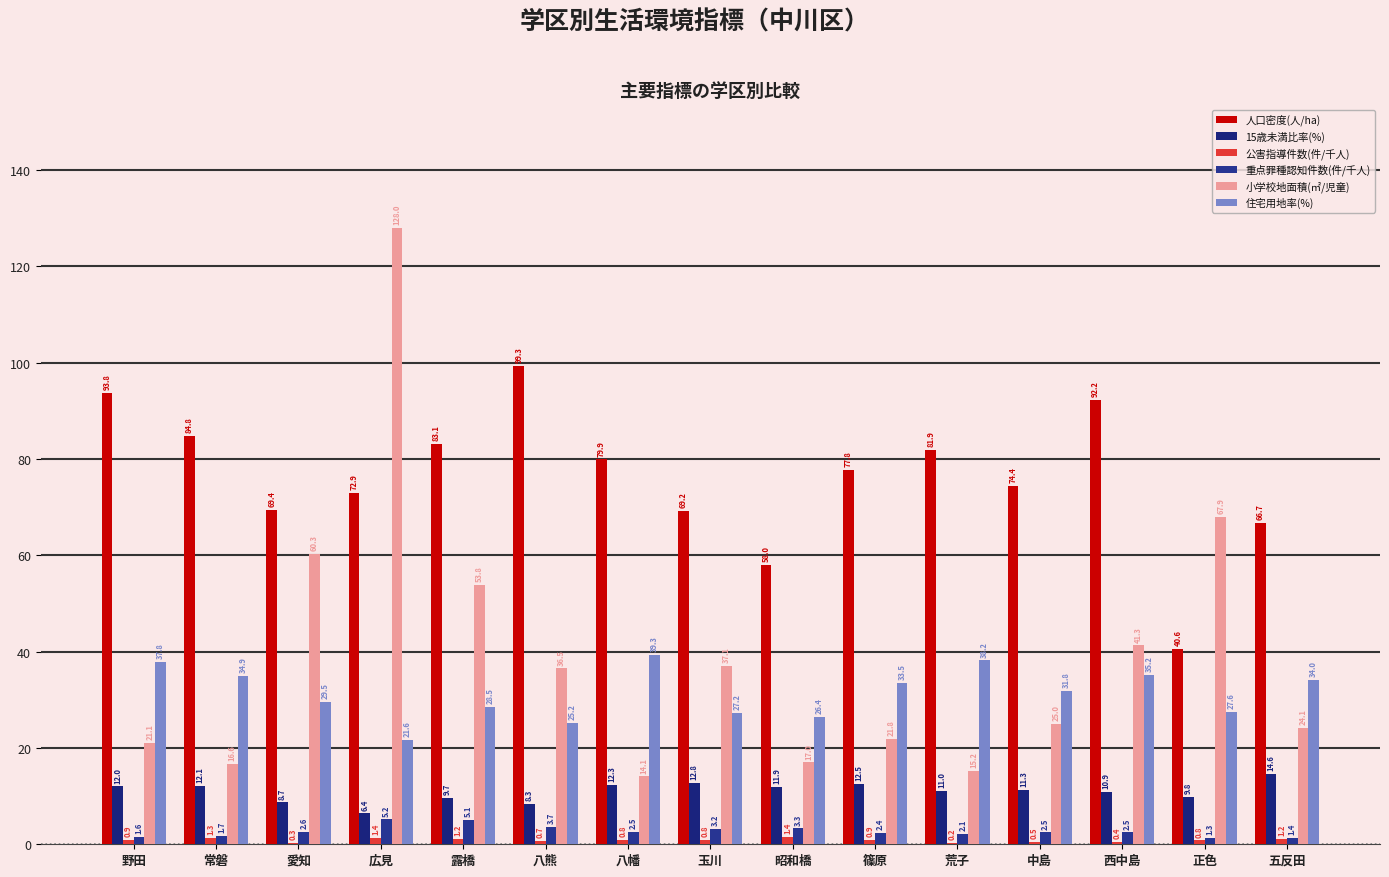

What is the difference between the second highest and minimum values in the 公害指導件数(件/千人) series?

1.1